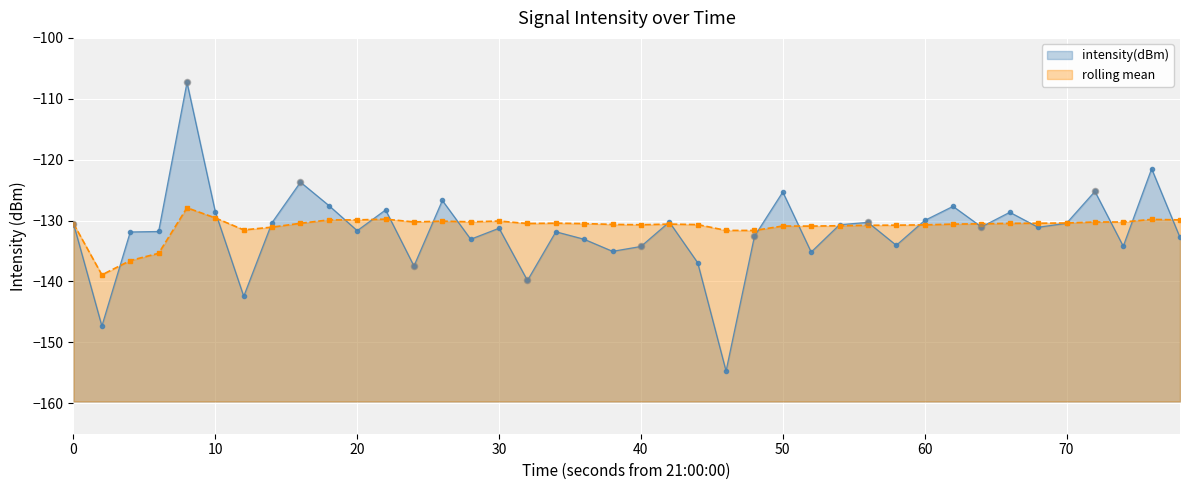

Which series reaches the minimum Y coordinate?

intensity(dBm)